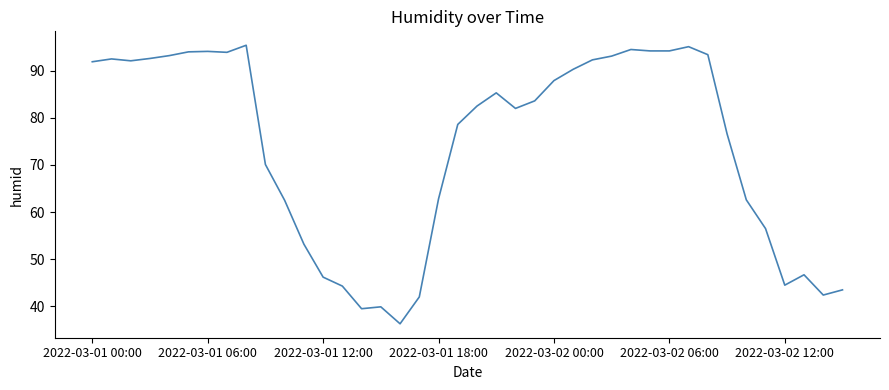

What is the difference between the maximum and minimum values?

59.1